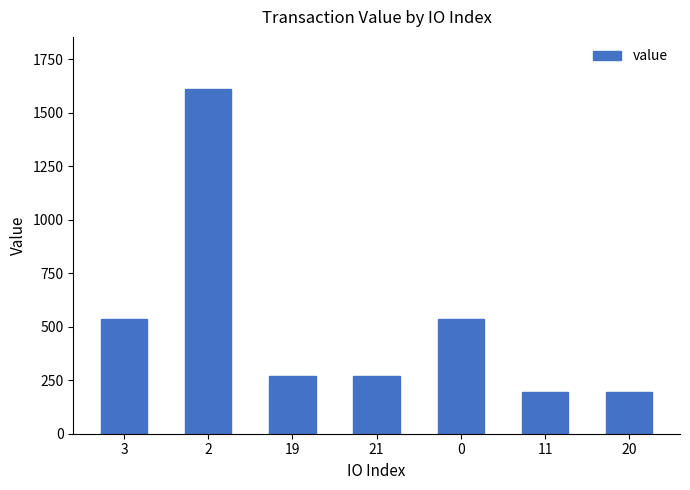

What is the sum of the values at 19 and 3?

806.3